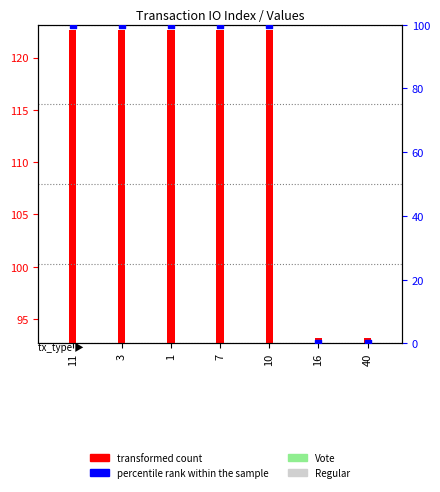

Which series reaches the minimum Y coordinate?

percentile rank within the sample